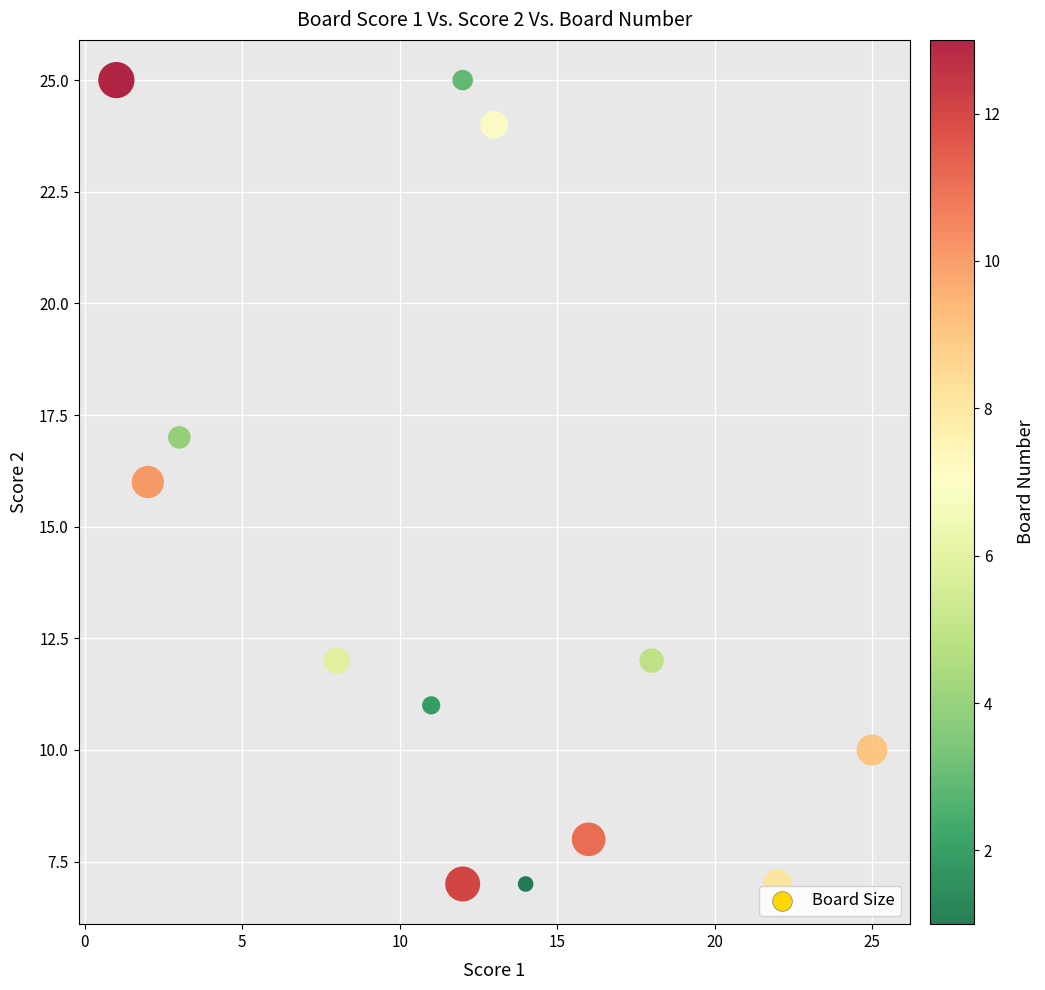

What is the range of Y values (max minus min)?

18